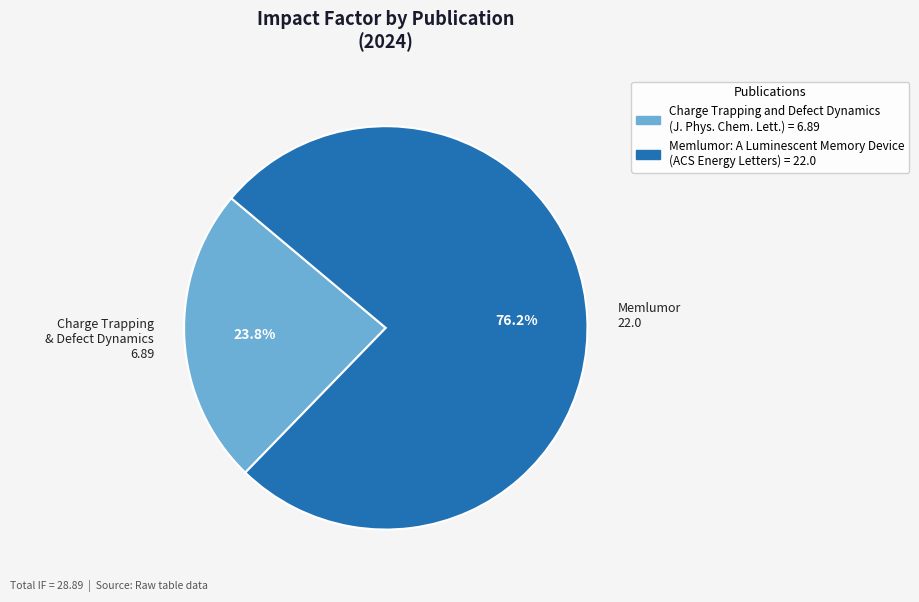

Which category has the biggest portion of the pie?

Memlumor 22.0